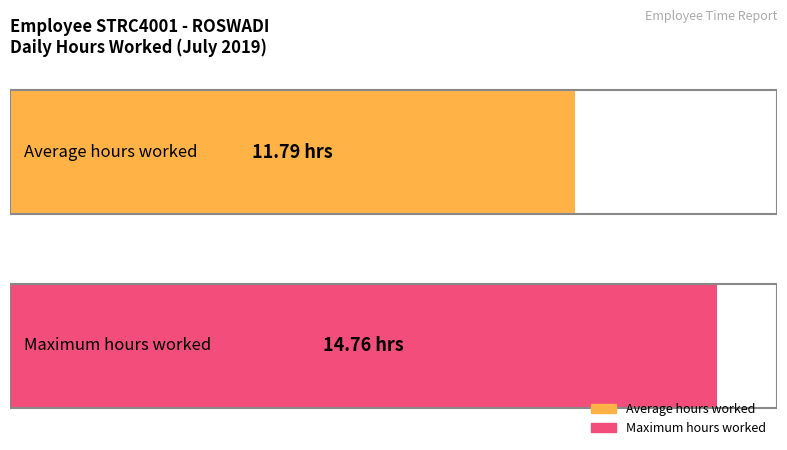

What is the difference between the values at 11 and 23?

3.0